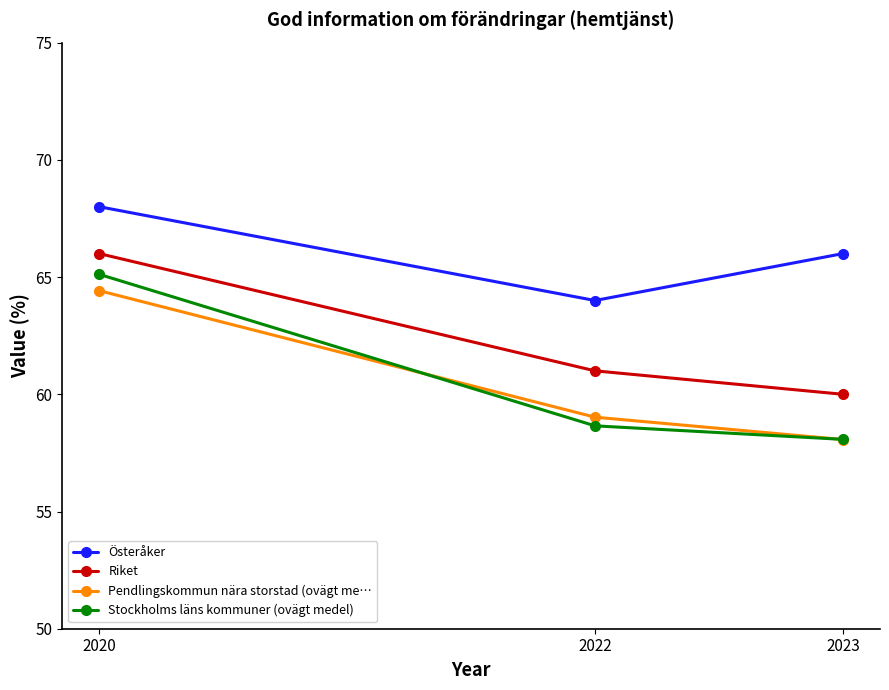

What is the total value across all series at 2023?

242.1